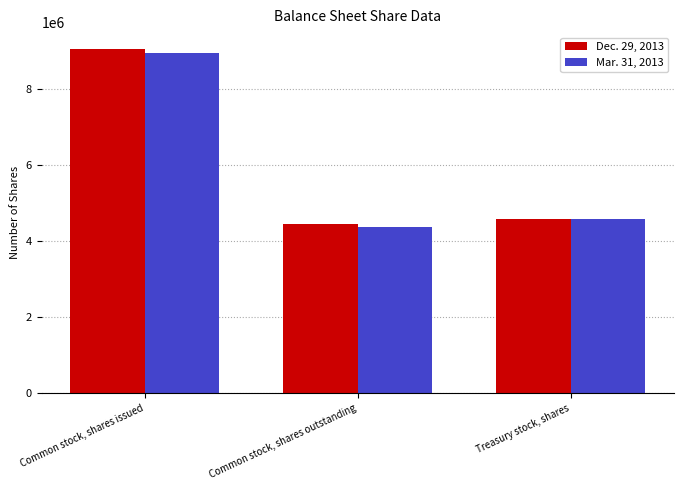

Reading left to right, transcribe all the data shown in this chart.

Dec. 29, 2013: Common stock, shares issued=9049683	Common stock, shares outstanding=4464742	Treasury stock, shares=4584941
Mar. 31, 2013: Common stock, shares issued=8958181	Common stock, shares outstanding=4378618	Treasury stock, shares=4579563